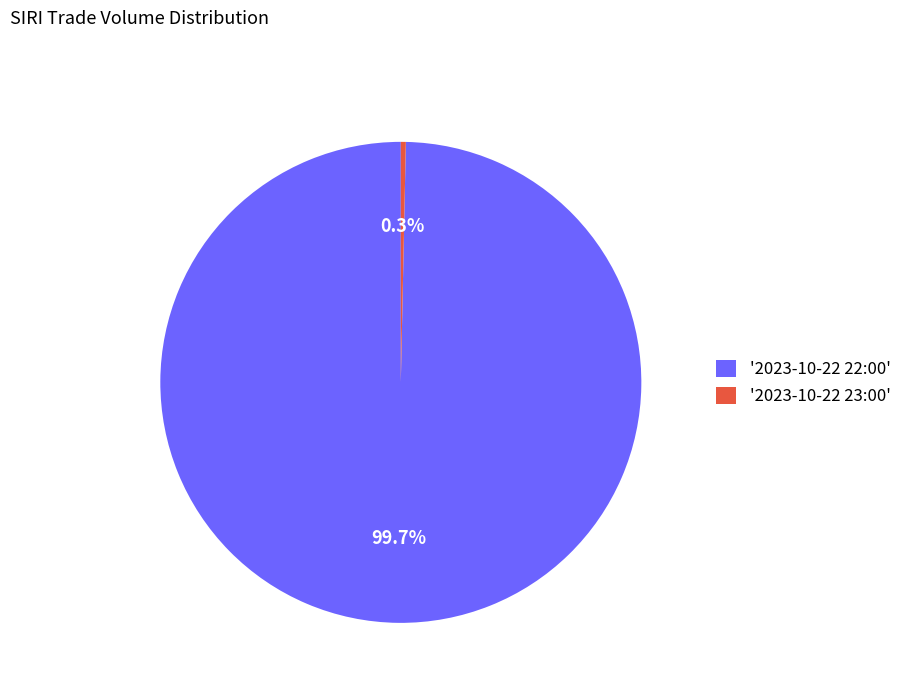

Which category has the smallest portion of the pie?

'2023-10-22 23:00'